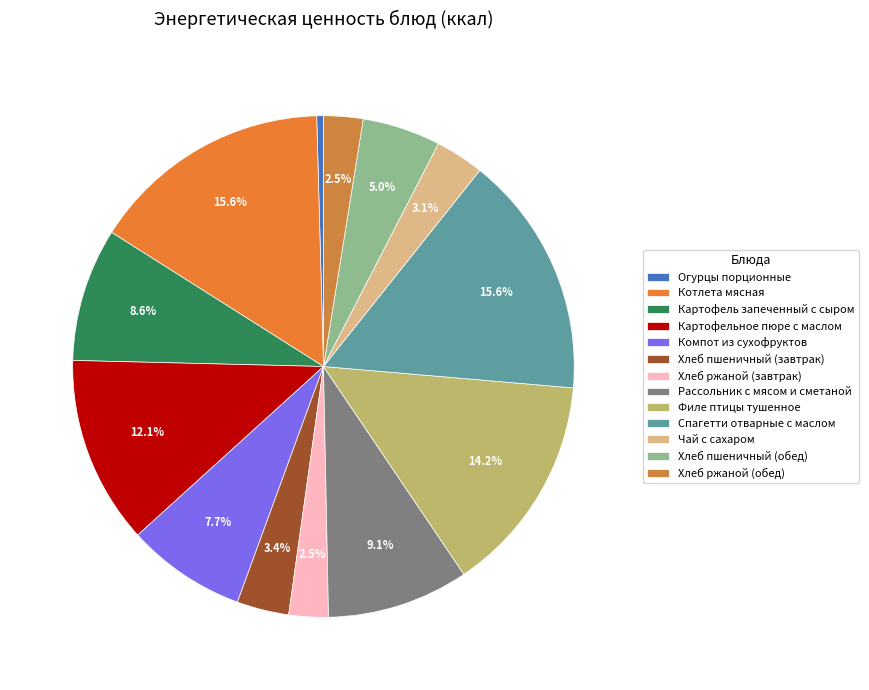

Combined, what portion of the pie is Хлеб ржаной (обед) and Котлета мясная?

18.1%